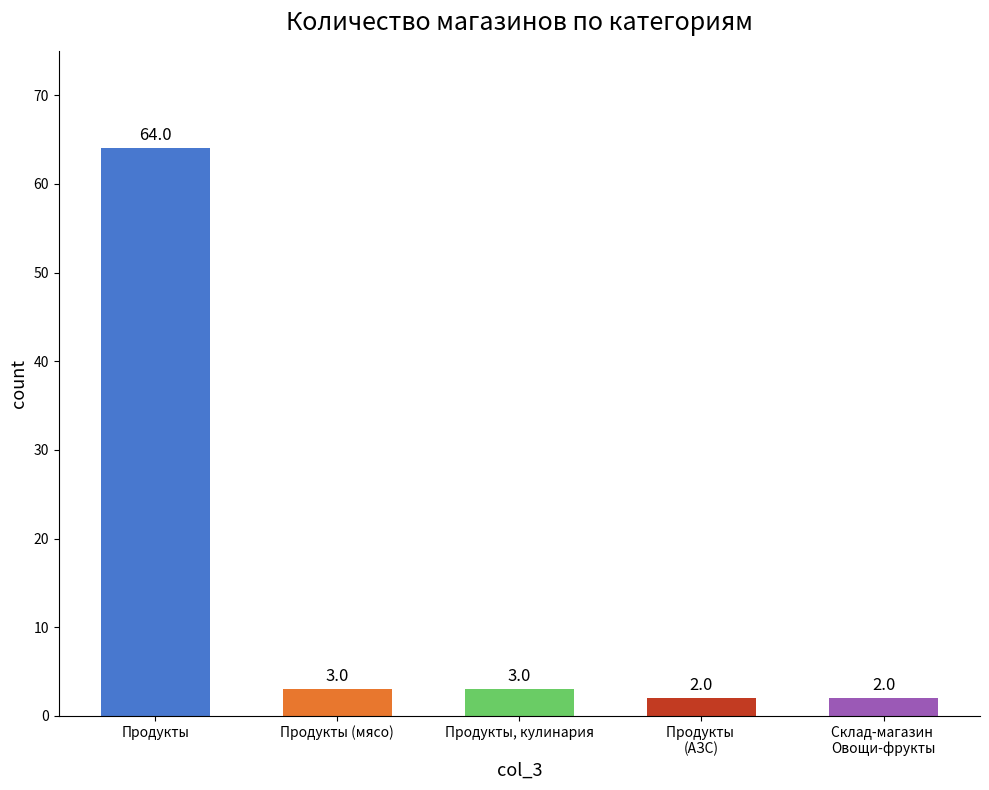

What is the sum of all values?

74